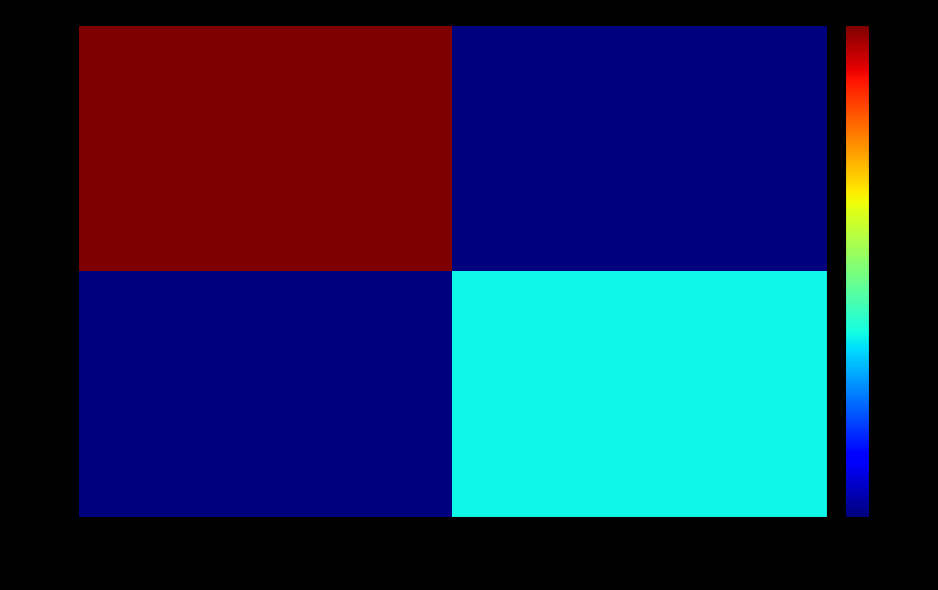

Reading left to right, transcribe all the data shown in this chart.

22: 71=1276506	92=0
13: 71=0	92=471065